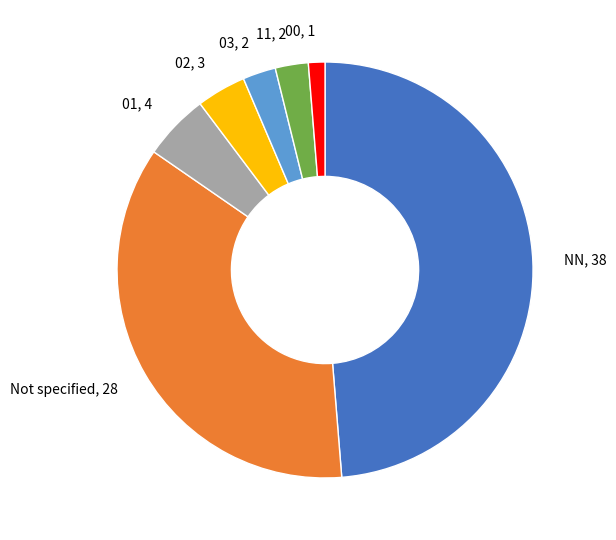

How many slices are in this pie chart?

7